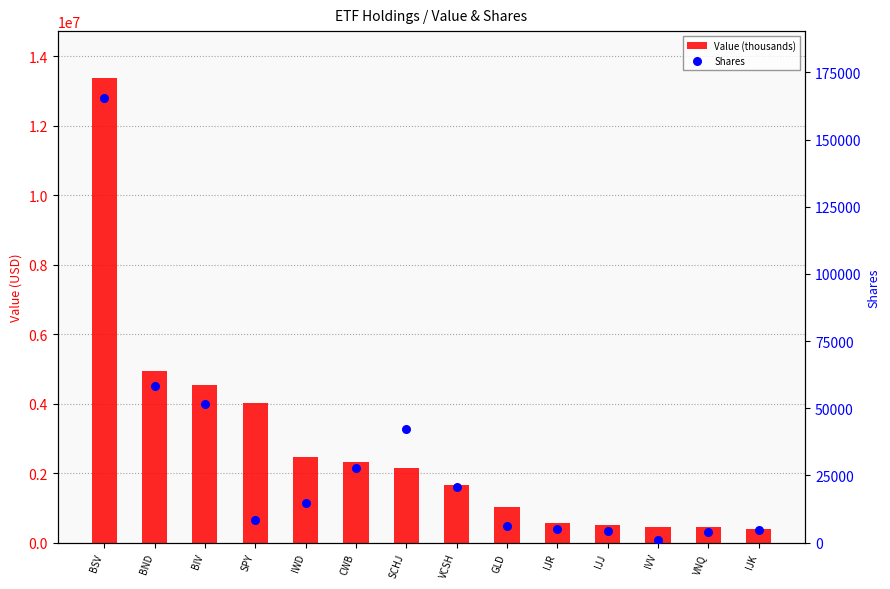

What is the total value across all series at GLD?

1041055